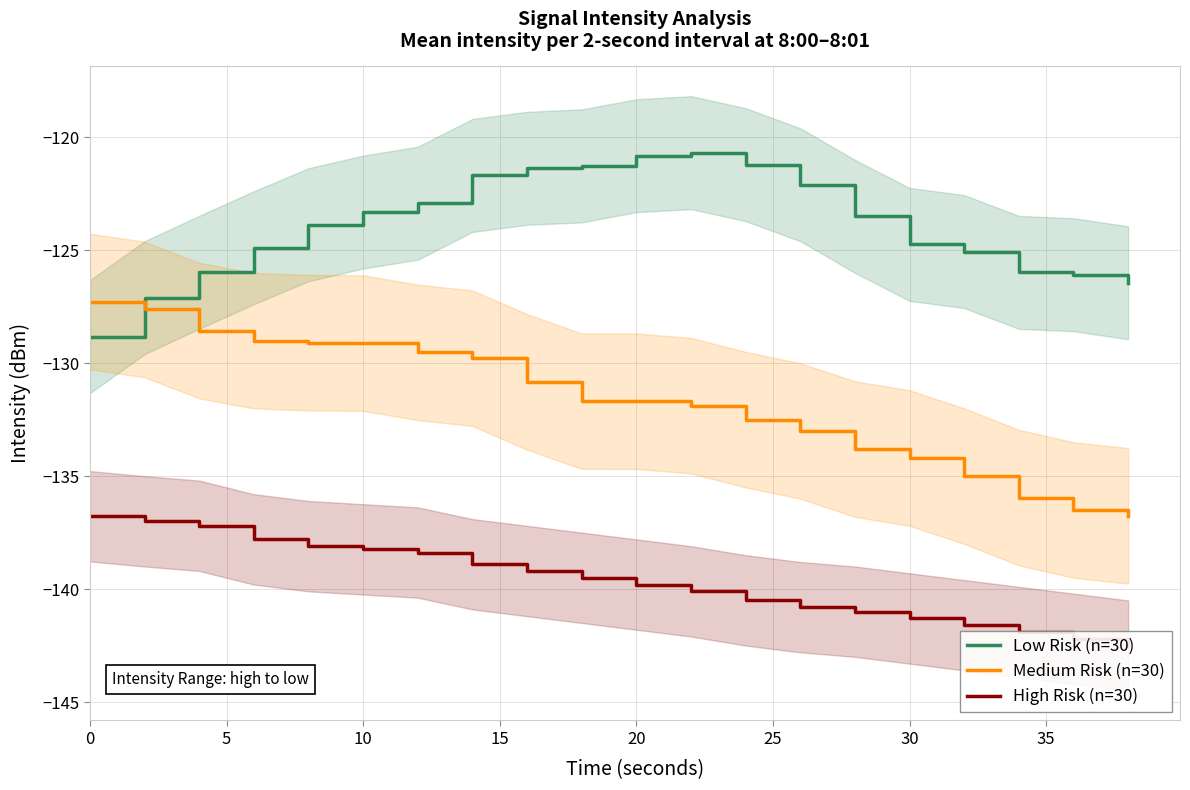

Rank the series by their maximum value, from highest to lowest.

Low Risk (n=30), Medium Risk (n=30), High Risk (n=30)